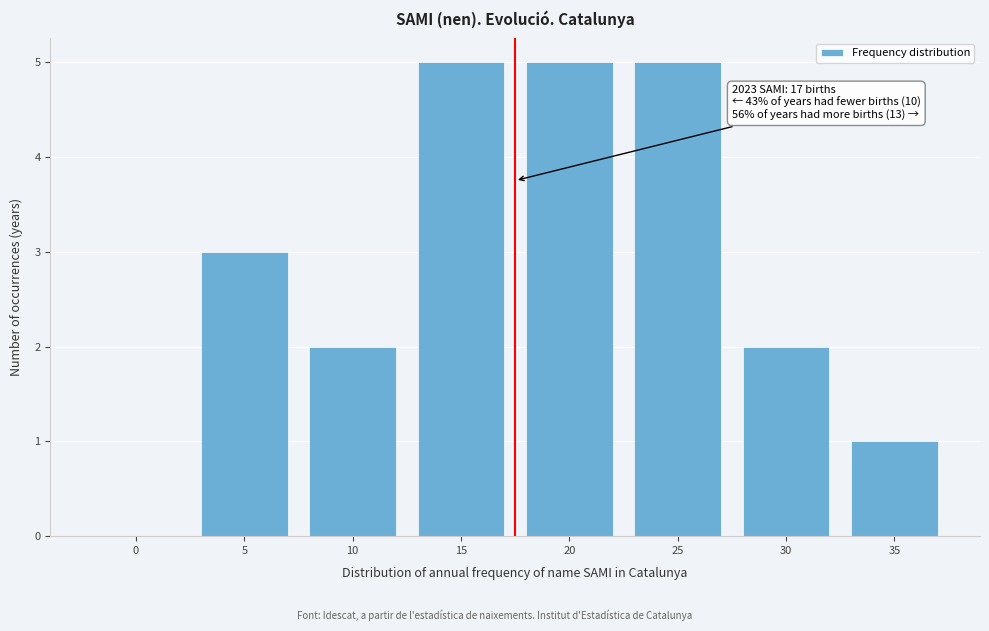

Reading left to right, list all the values displayed in this chart.

0=0	5=3	10=2	15=5	20=5	25=5	30=2	35=1